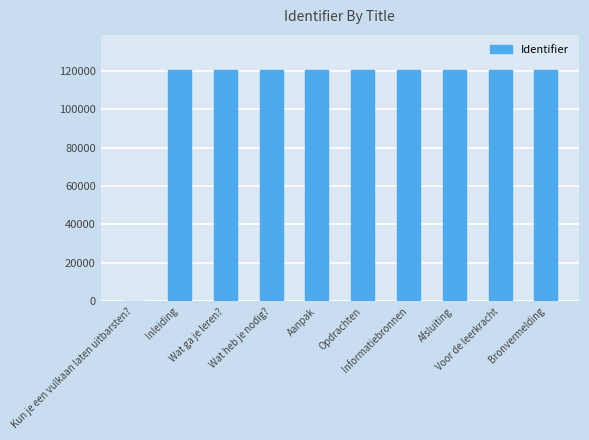

What is the sum of all values?

1084404